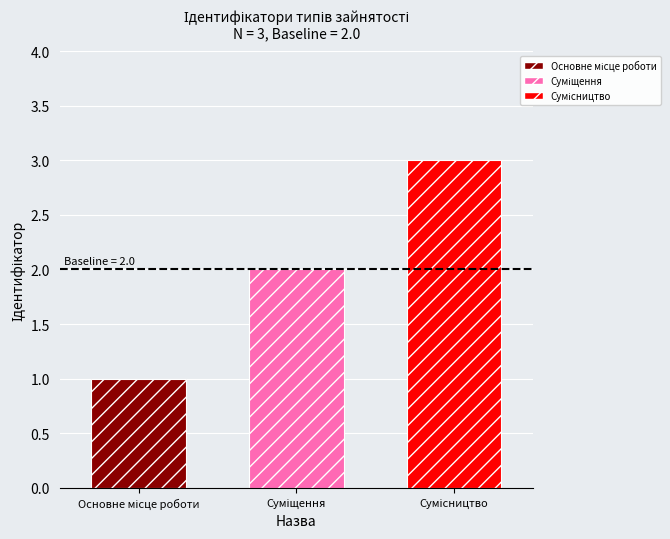

What is the maximum value shown in the chart?

3